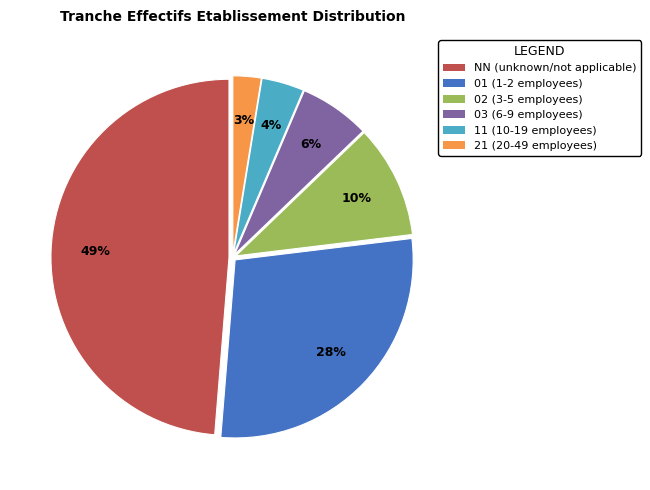

What is the smallest slice in the pie chart?

21 (20-49 employees)